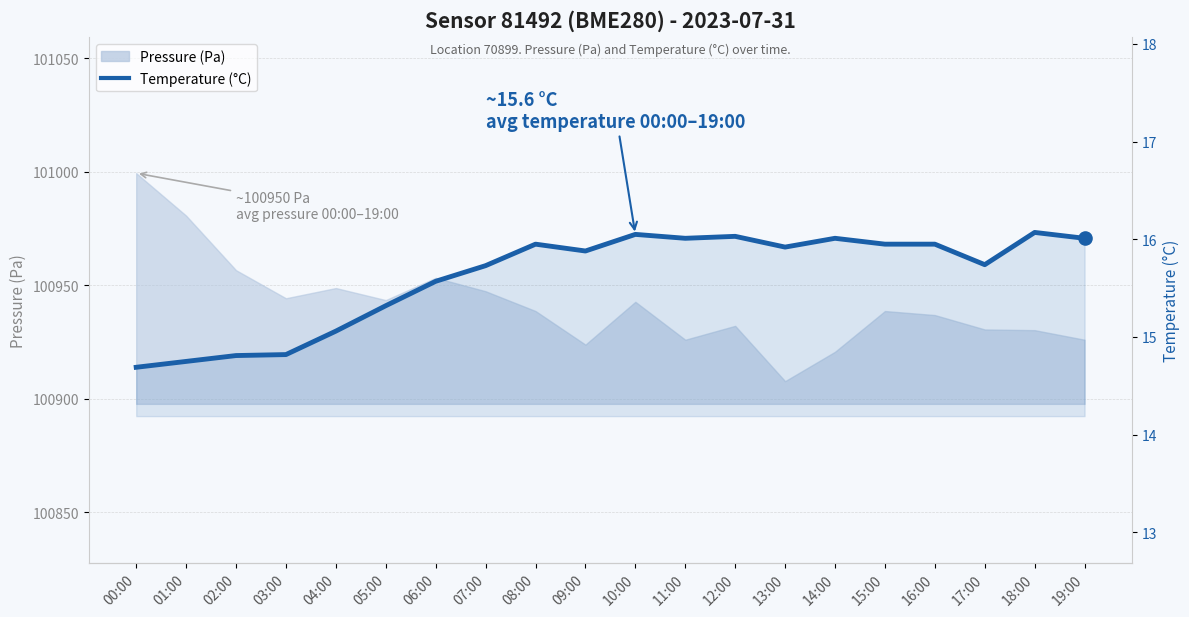

What is the ratio of the value at 13:00 to the value at 19:00?

1.0